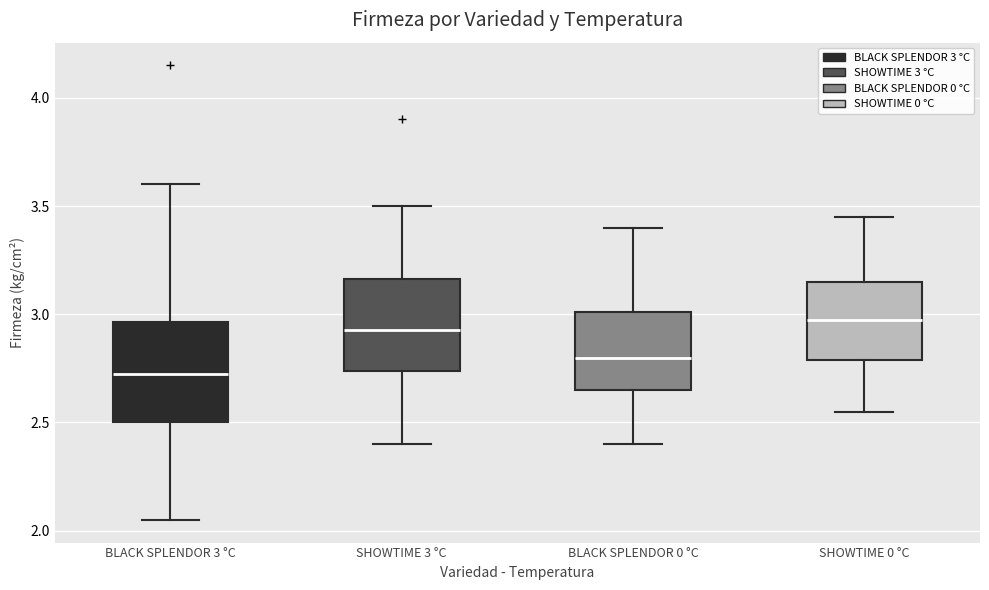

Reading left to right, transcribe this box plot: for each box, give where its median line is, the range the box spans, and where its two whiskers end, as read against the y-axis. The values are not printed on the chart, so give them approximately, as read against the axis.

BLACK SPLENDOR 3 °C: median 2.75, box 2.50 to 2.95, whiskers 2.05 to 3.60
SHOWTIME 3 °C: median 2.95, box 2.75 to 3.15, whiskers 2.40 to 3.50
BLACK SPLENDOR 0 °C: median 2.80, box 2.65 to 3.00, whiskers 2.40 to 3.40
SHOWTIME 0 °C: median 3.00, box 2.80 to 3.15, whiskers 2.55 to 3.45